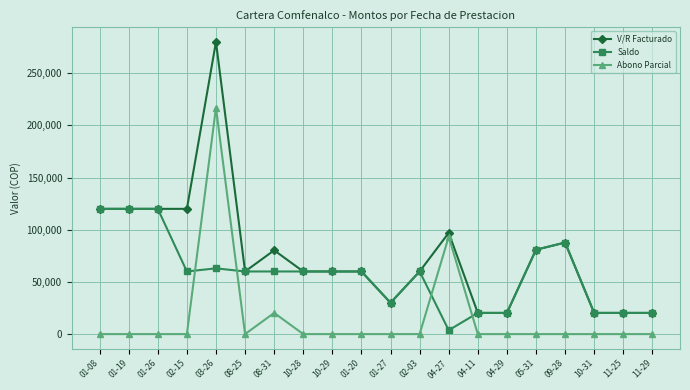

The Abono Parcial series shows 20300 at 08-31. True or false?

True